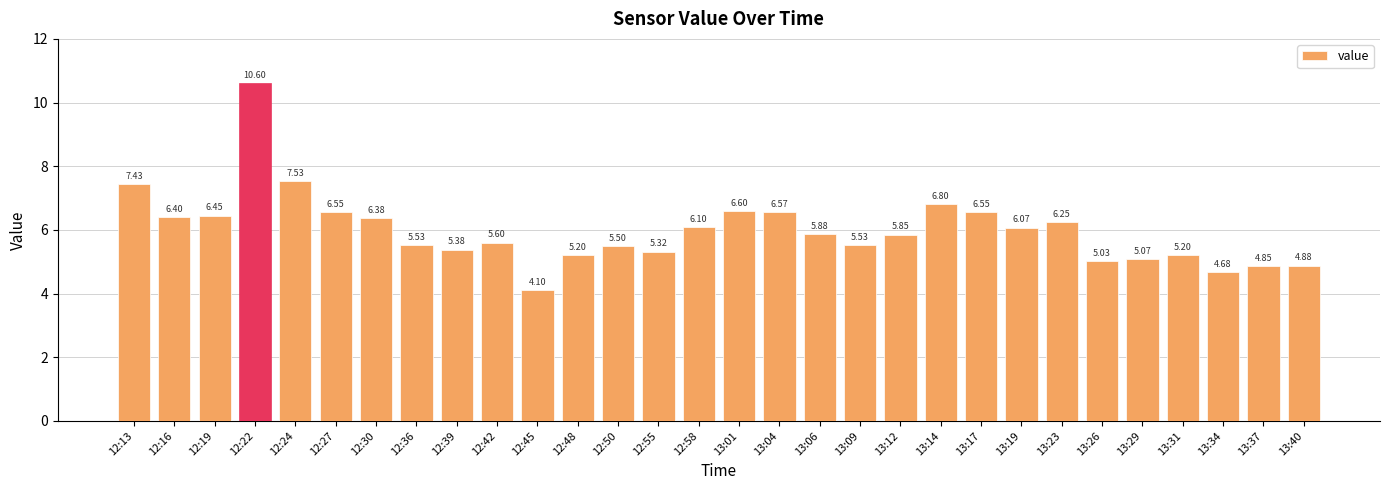

The chart shows a value of 2.5 at 13:12. True or false?

False